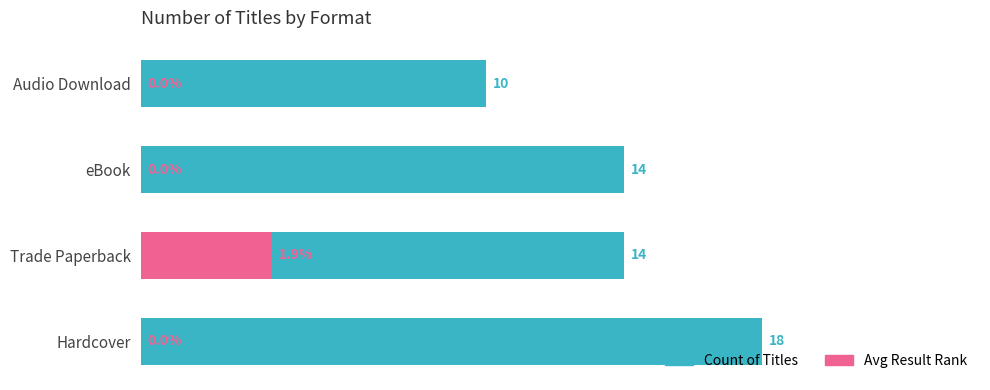

How many categories are shown in the chart?

4